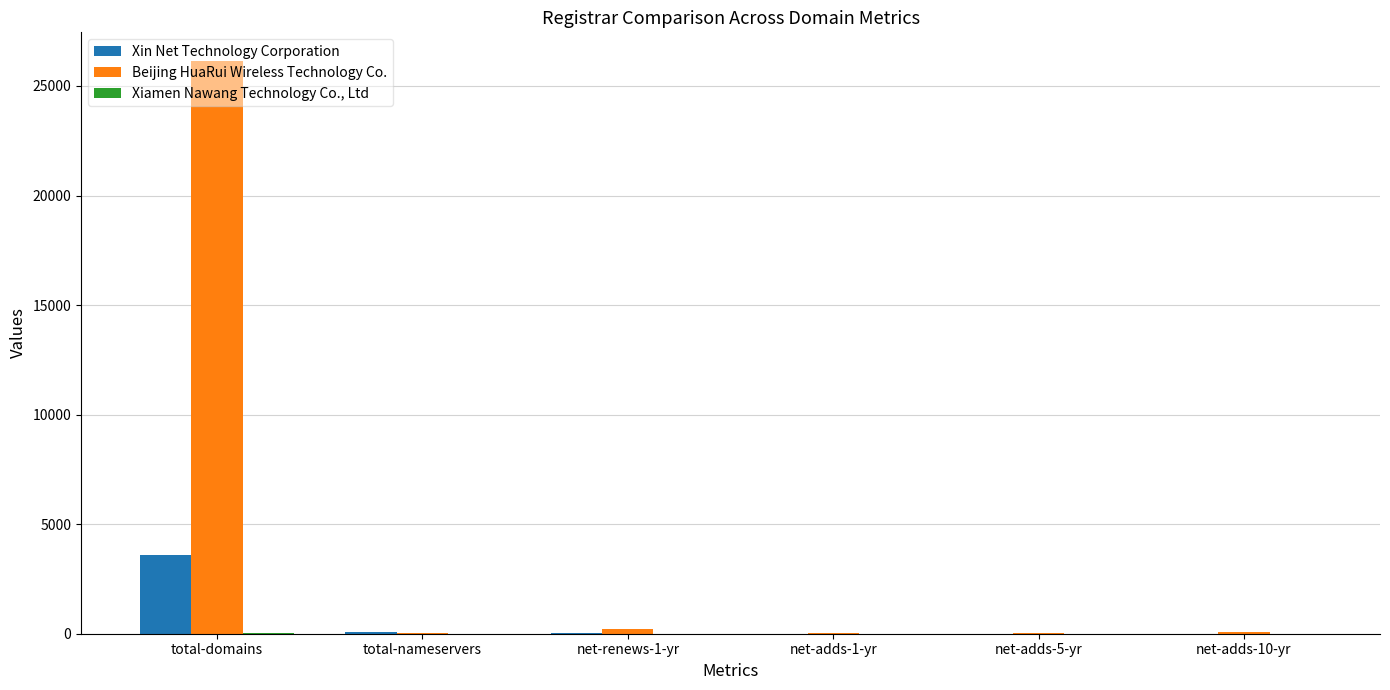

What is the difference between the Xin Net Technology Corporation values at net-adds-5-yr and net-renews-1-yr?

9